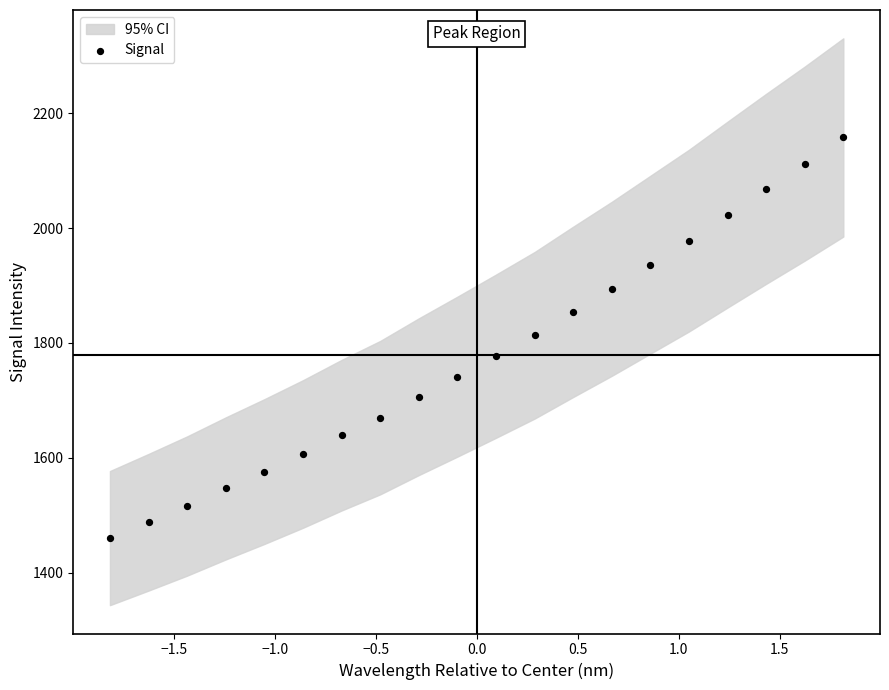

What is the range of Y values (max minus min)?

697.8